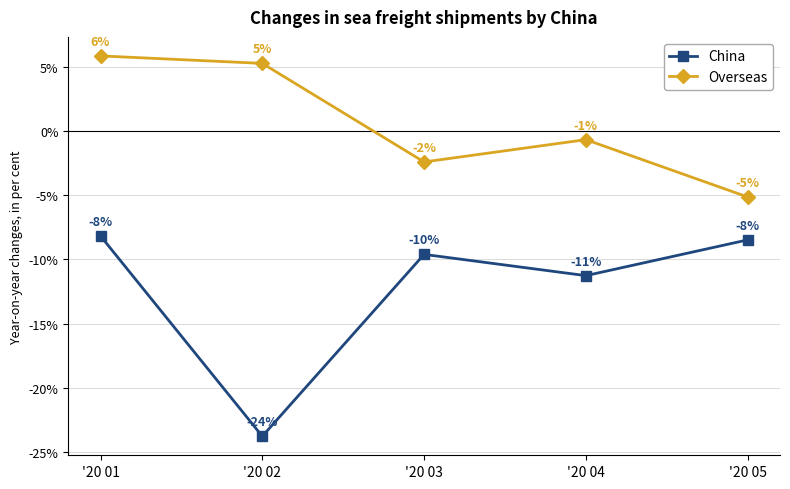

In Overseas, how many points are lower than both neighbors (excluding endpoints)?

1